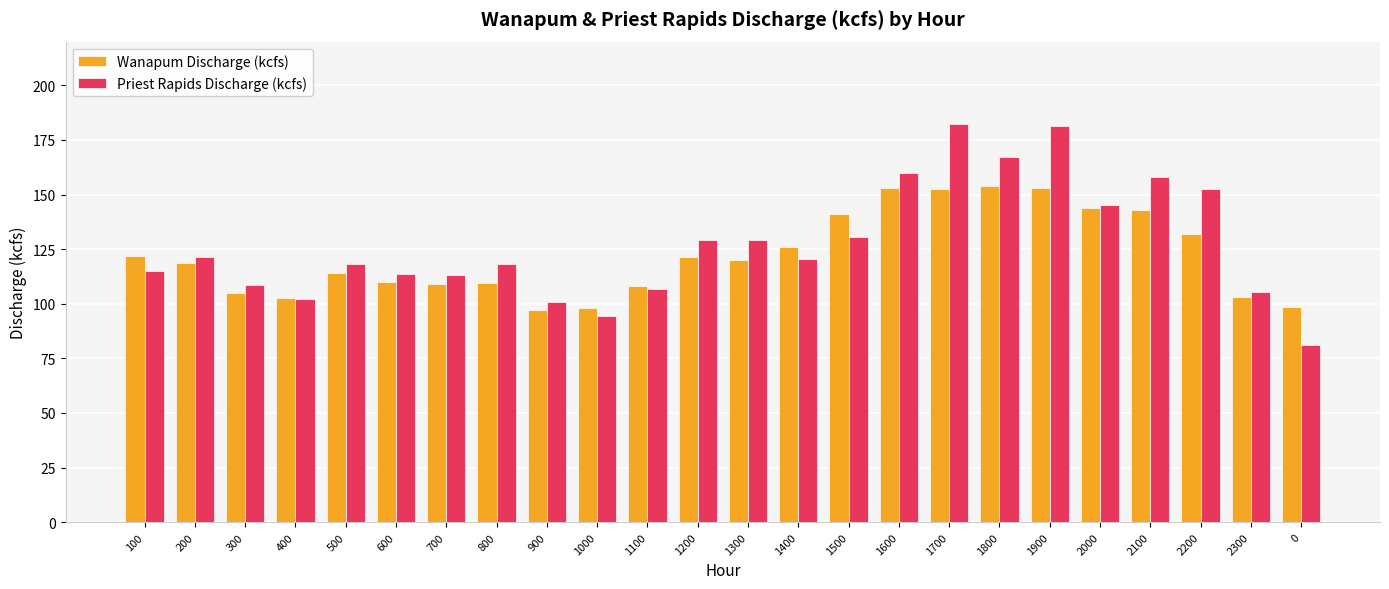

Read the Priest Rapids Discharge (kcfs) value at 1700.

182.2